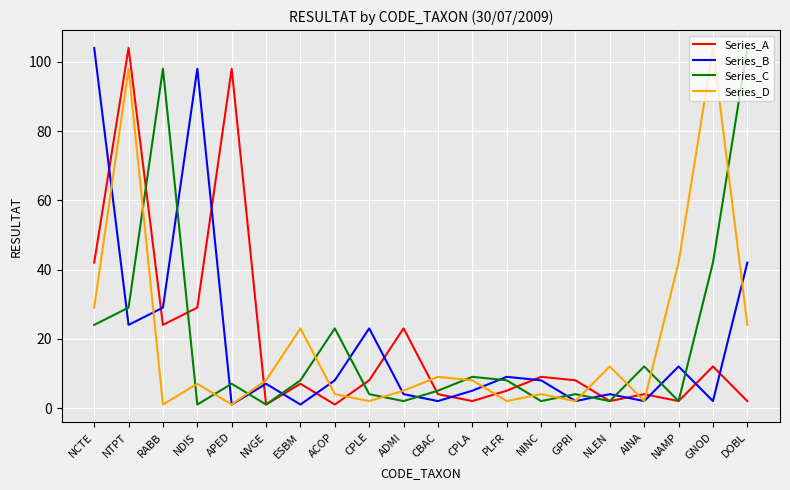

Which category has the highest value in the Series_C series?

DOBL